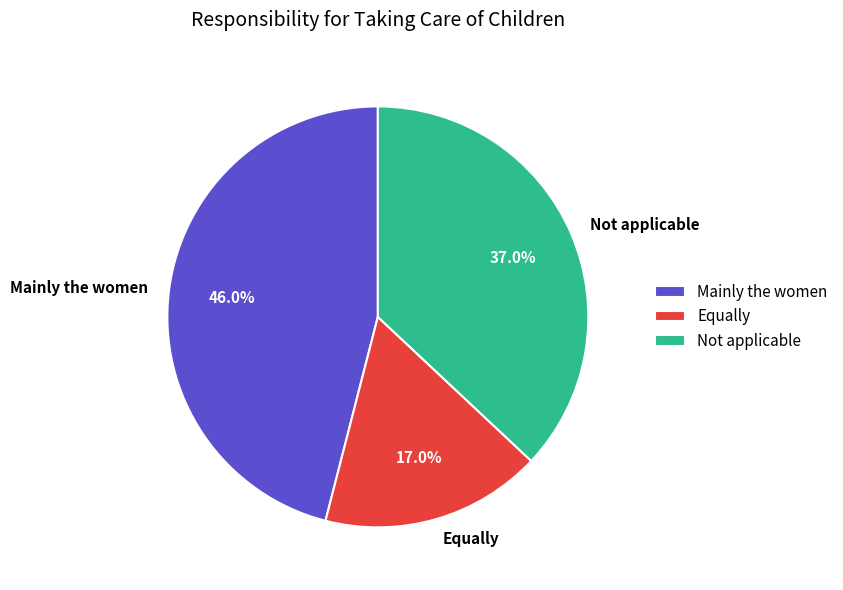

To the nearest percent, what is the average slice percentage?

33%